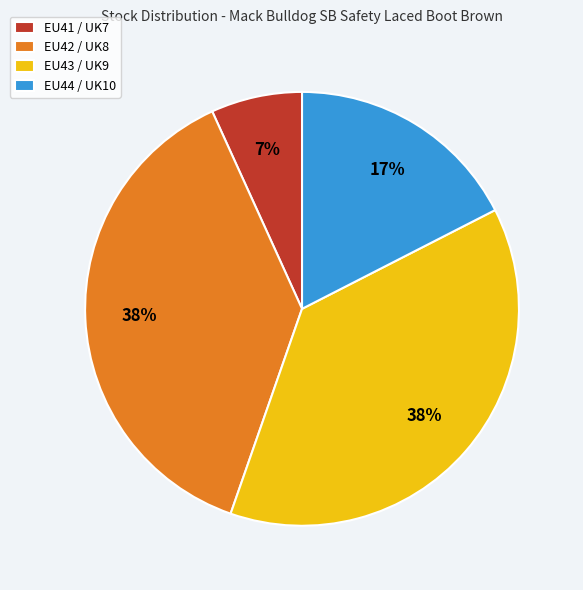

Does EU43 / UK9 represent more than half of the total?

No